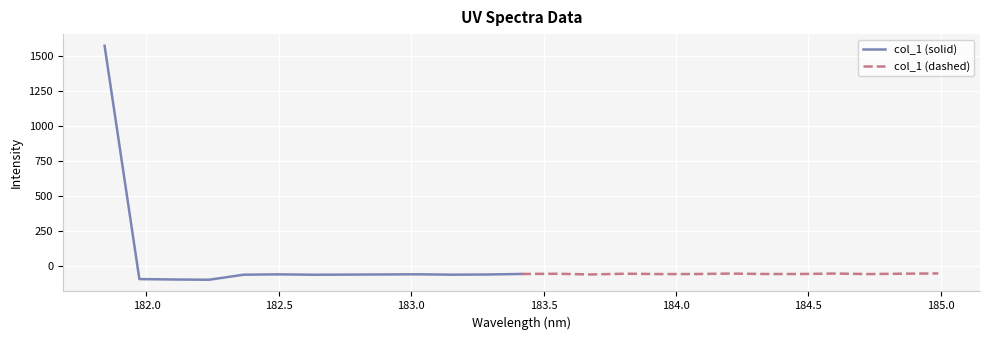

List the series in order of their overall mean, highest first.

col_1 (solid), col_1 (dashed)